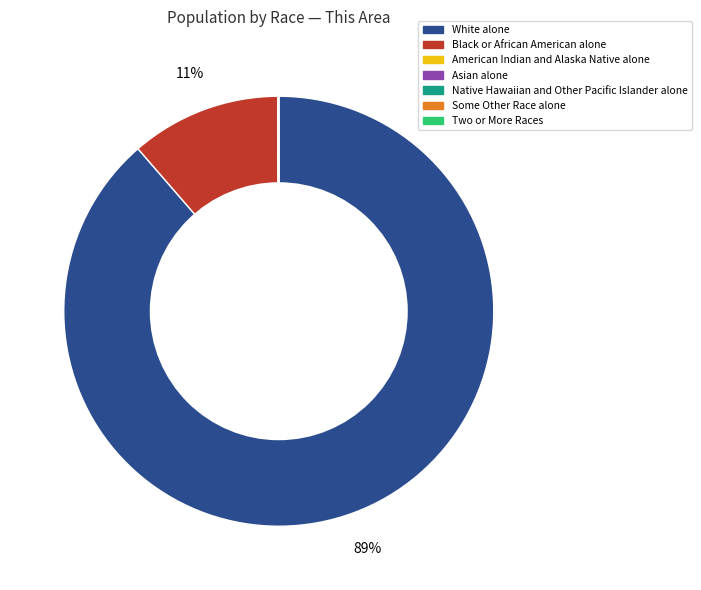

Which slice represents more than half of the pie?

White alone